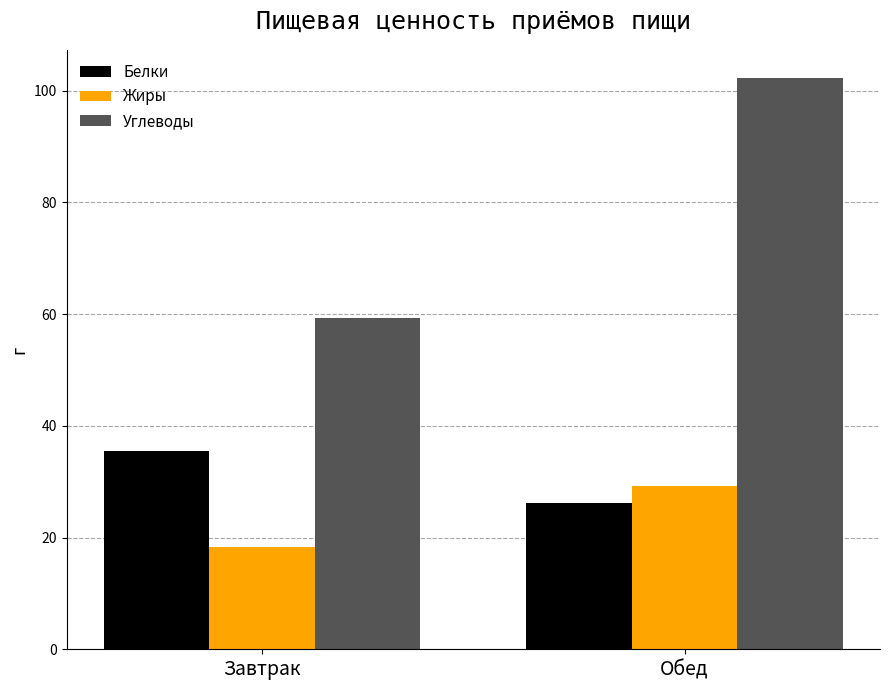

The Белки series shows 26.2 at Обед. True or false?

True